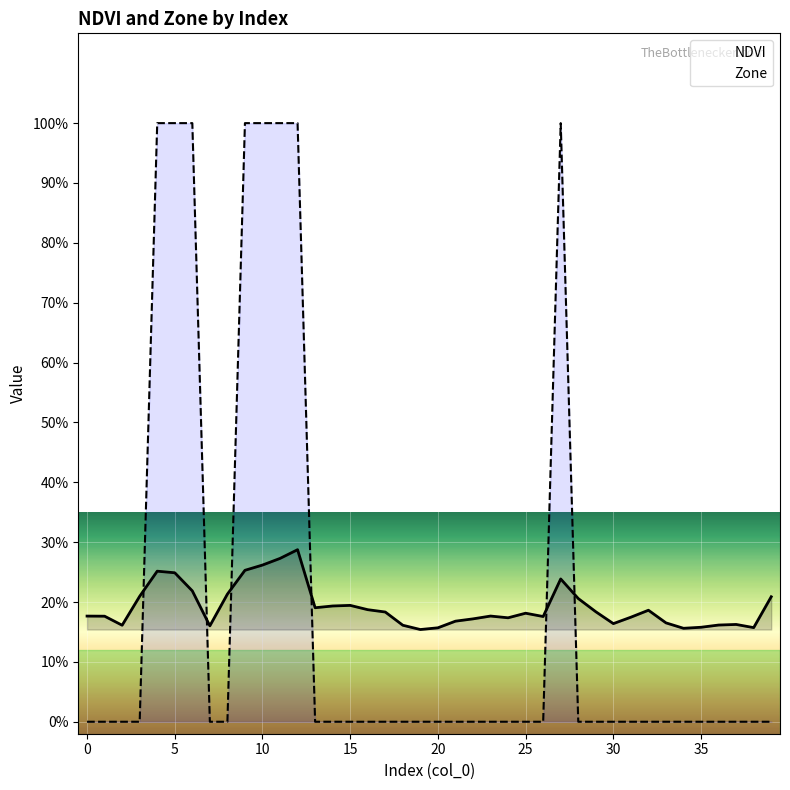

Rank the series at 39 from lowest to highest value.

Zone, NDVI